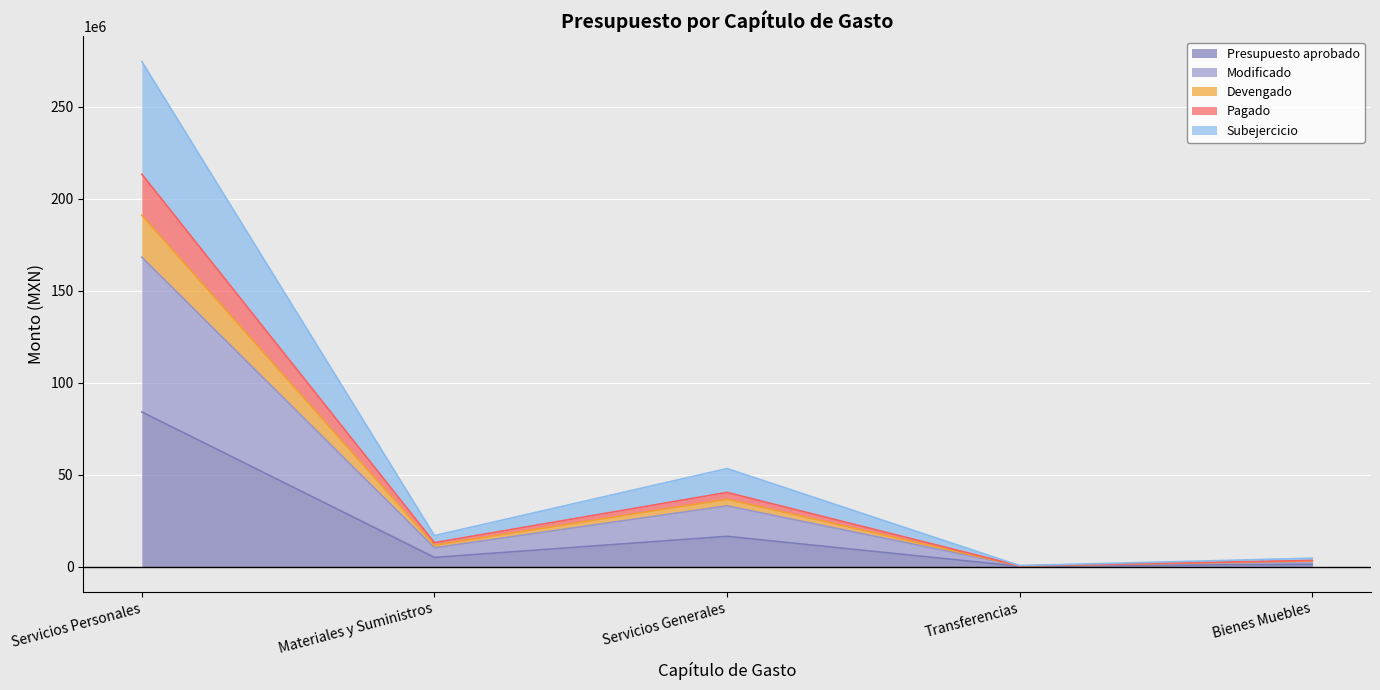

How many interior local peaks does the Pagado series have?

1